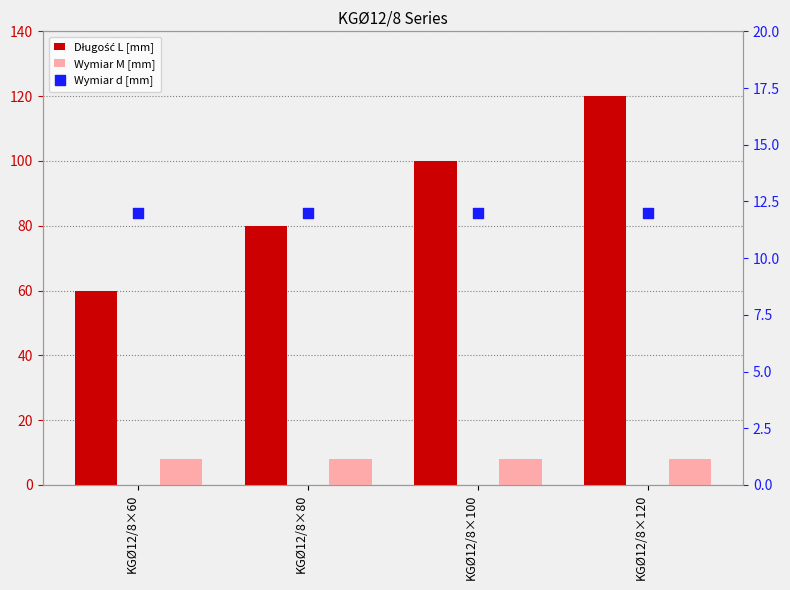

What is the total value across all series at KGØ12/8×60?

80